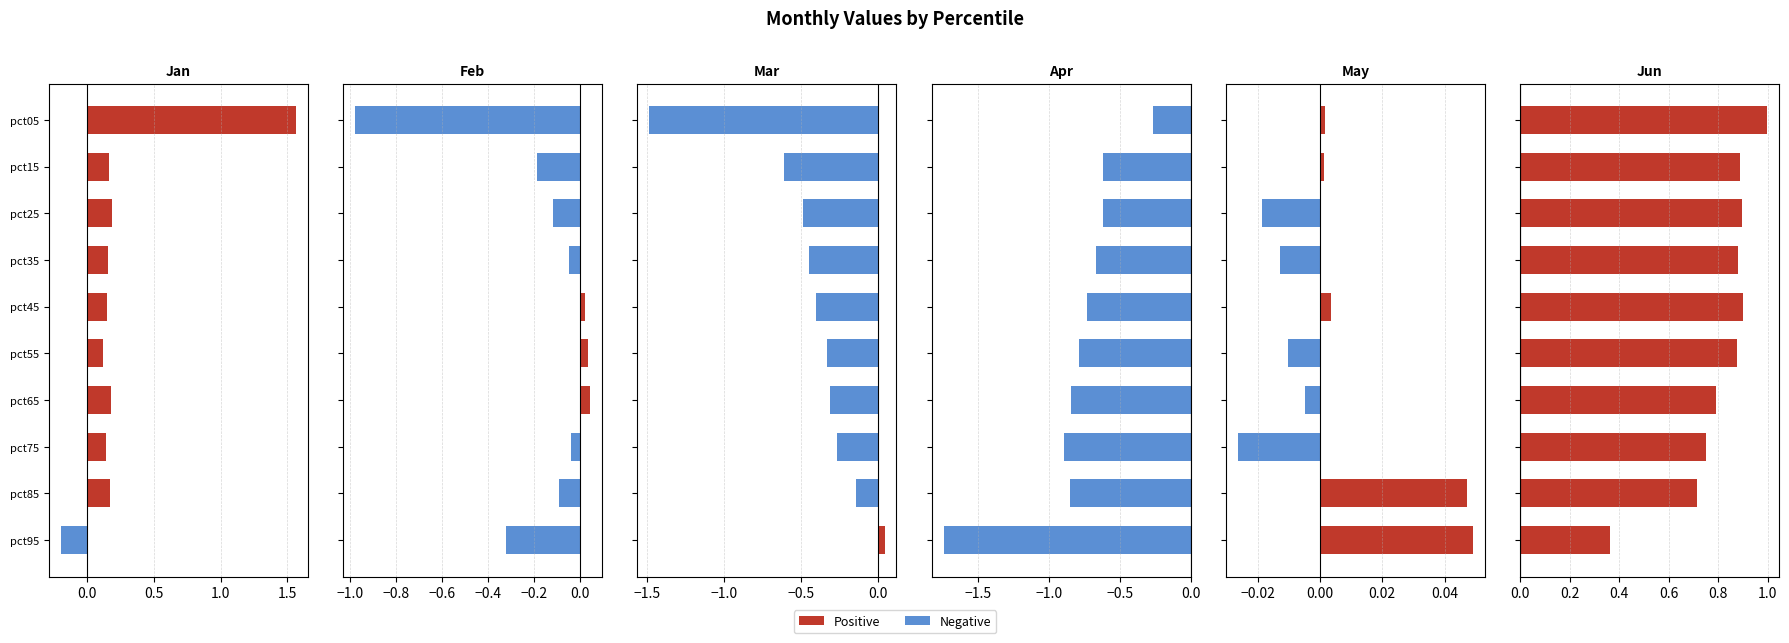

Does the chart contain stacked bars?

No